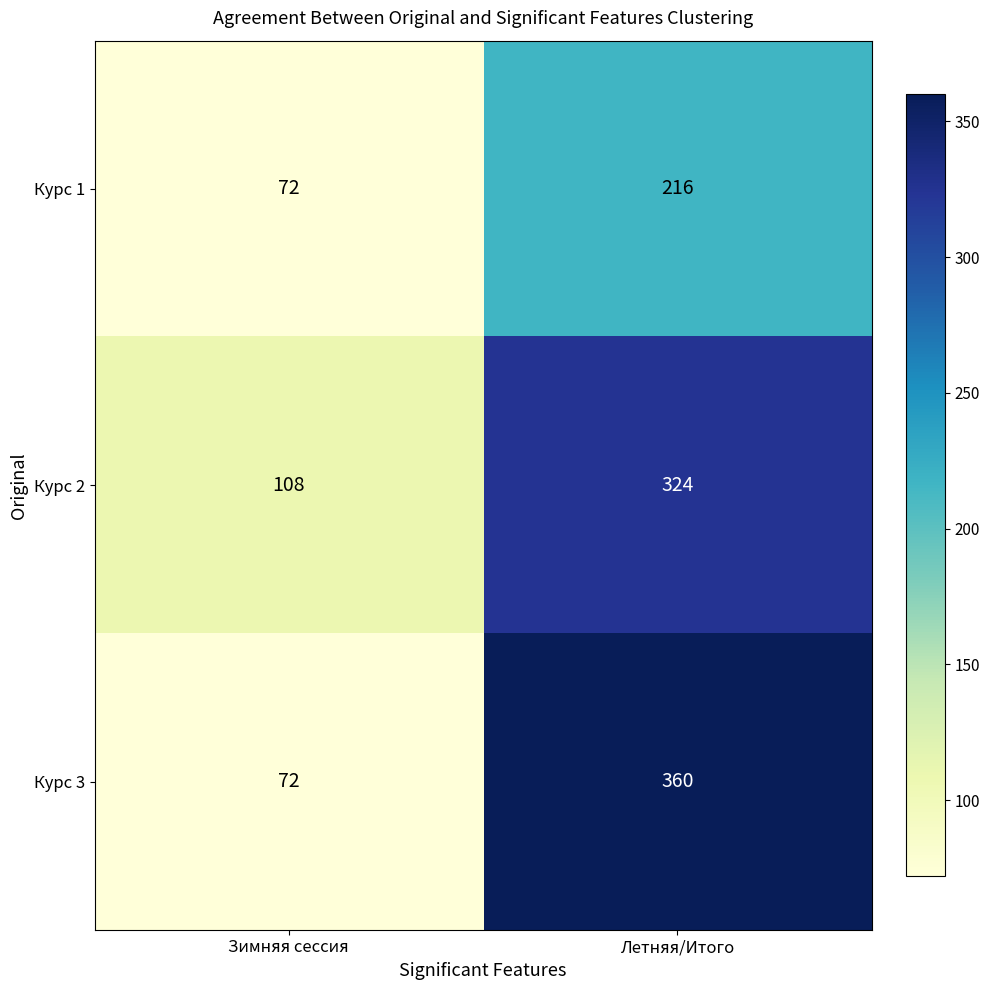

What is the minimum value shown in the chart?

72